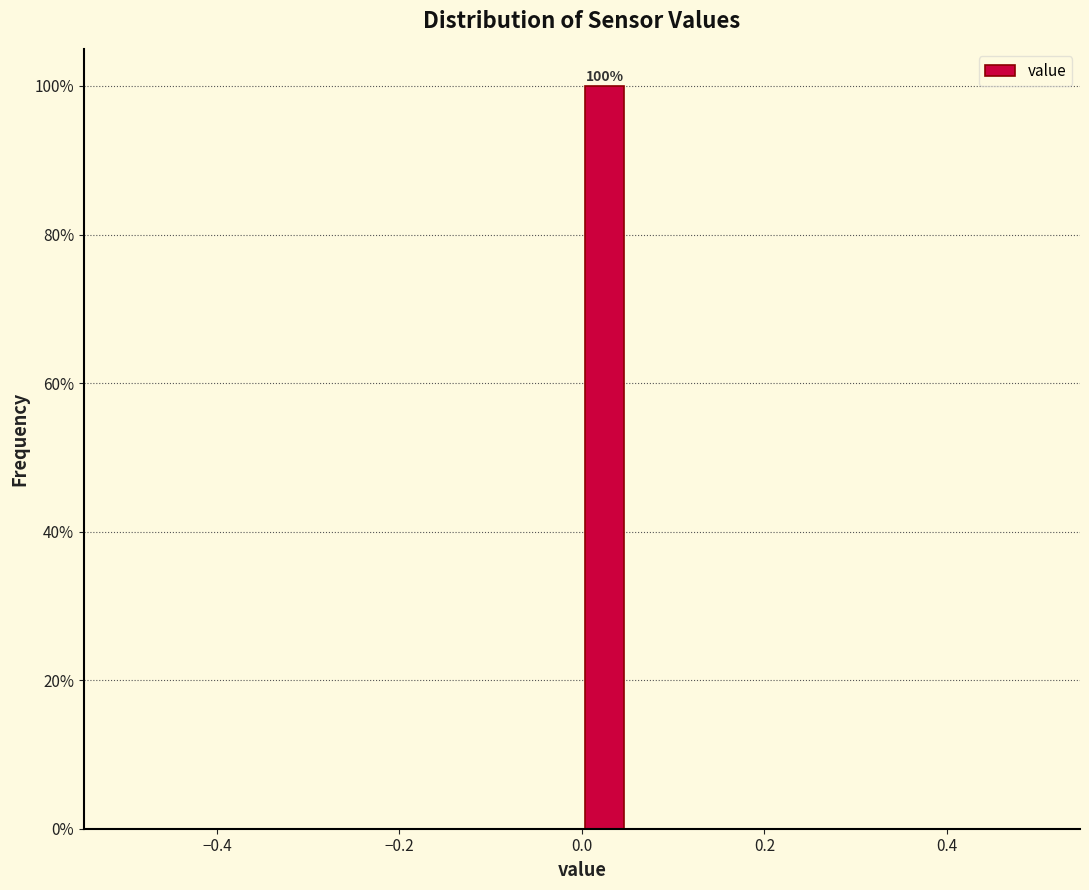

Read against the x-axis, roughly where is the centre of the tallest bar?

0.02